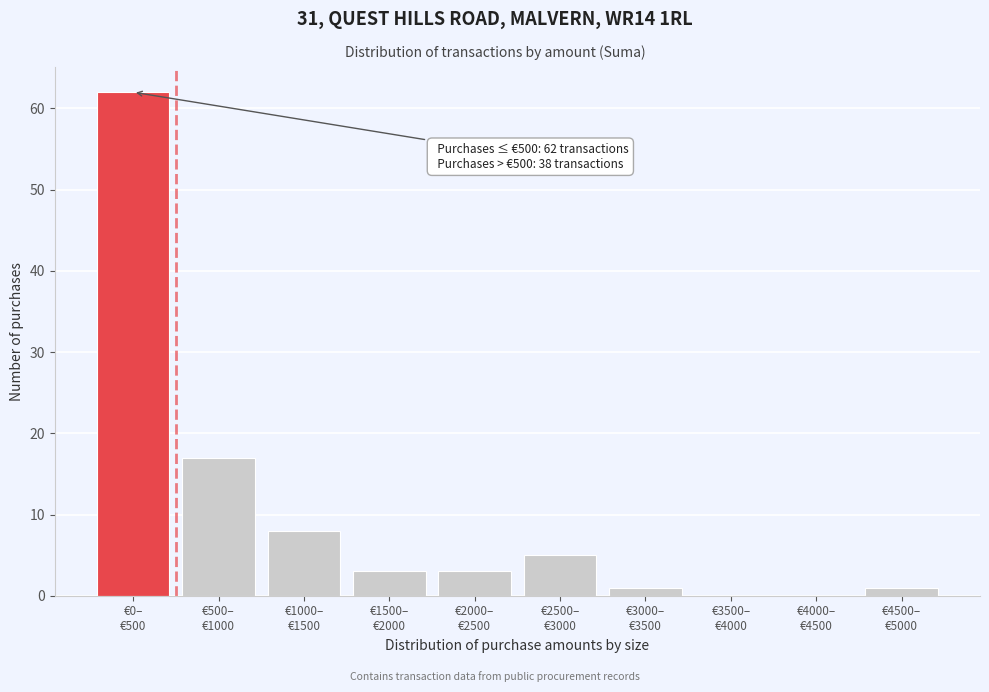

What is the maximum value shown in the chart?

62